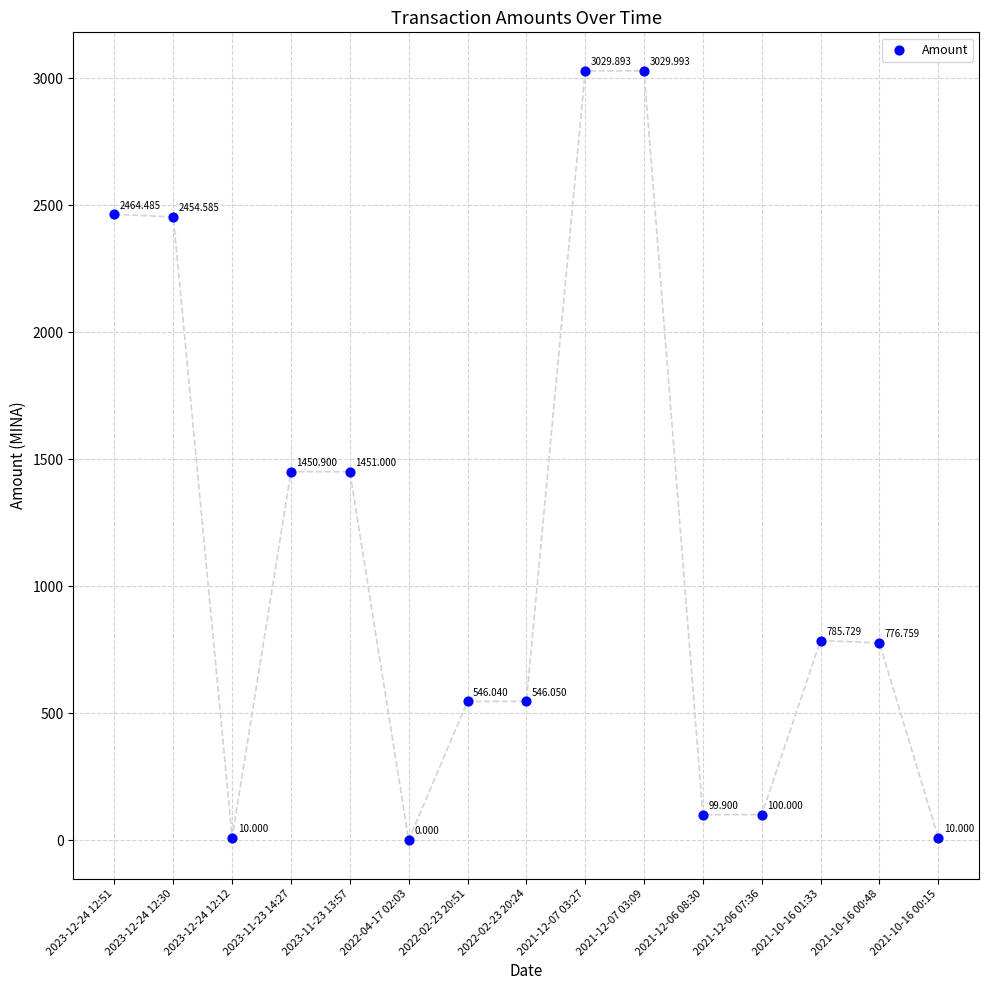

Count the number of points in this scatter plot.

15